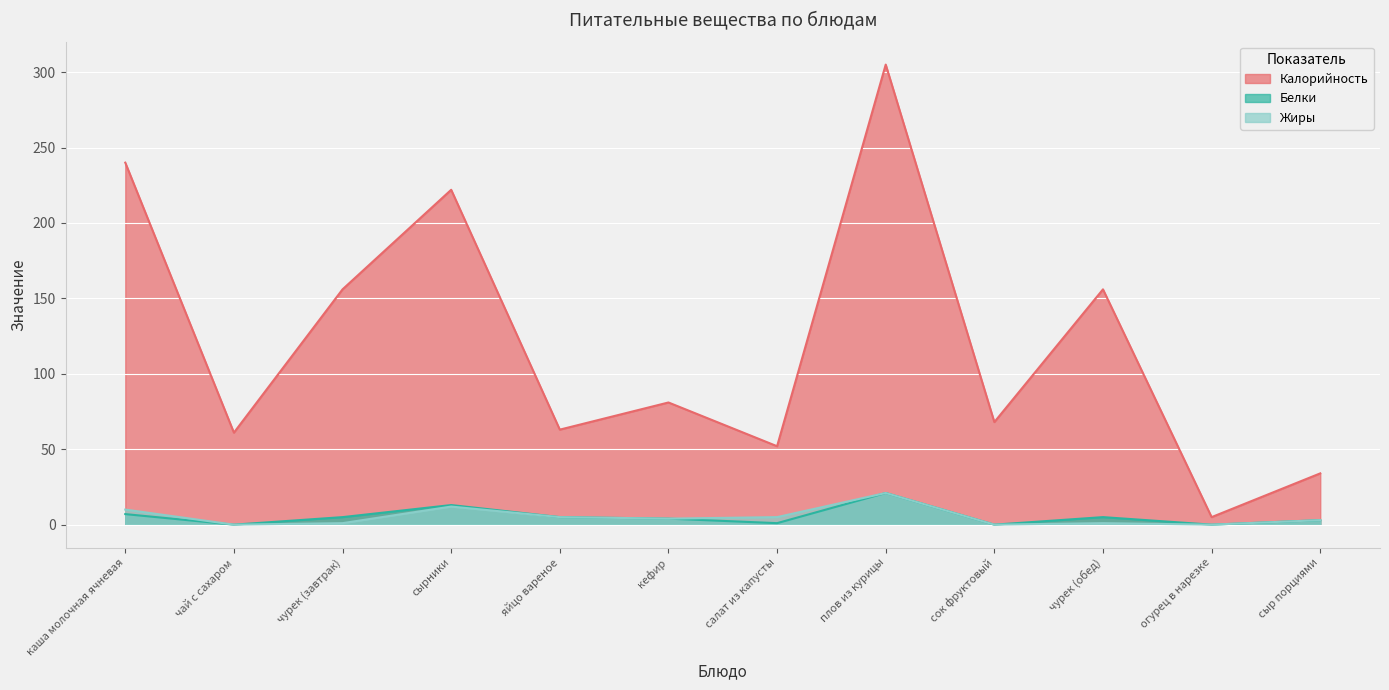

Is it true that Жиры equals 12 at сырники?

True